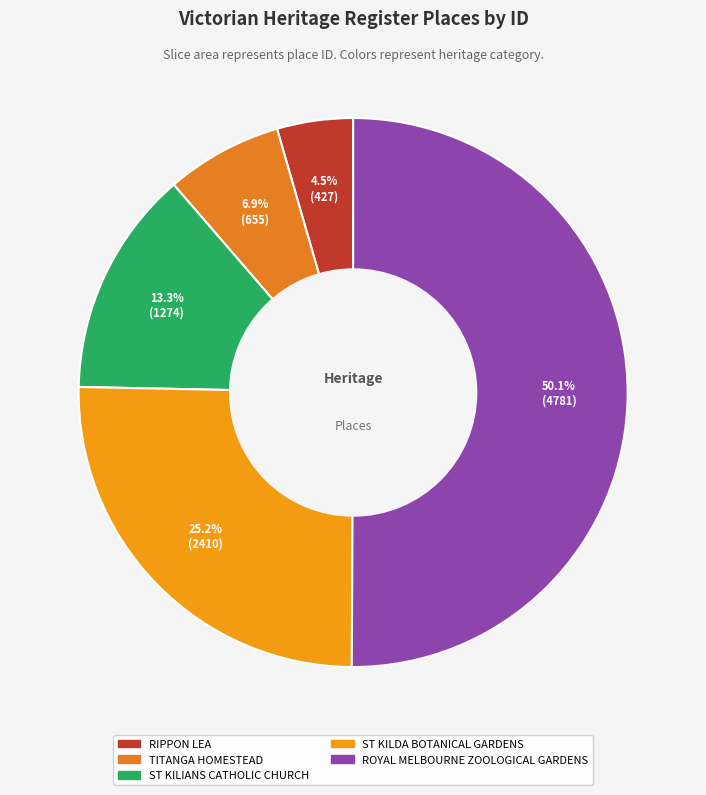

To the nearest percent, what is the difference between the largest and smallest slice percentages?

46%